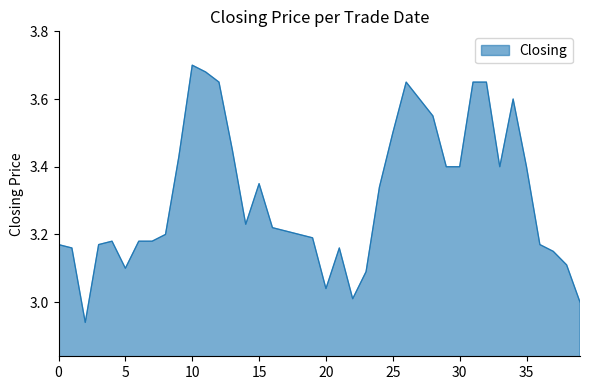

What is the difference between the maximum and minimum values?

0.8